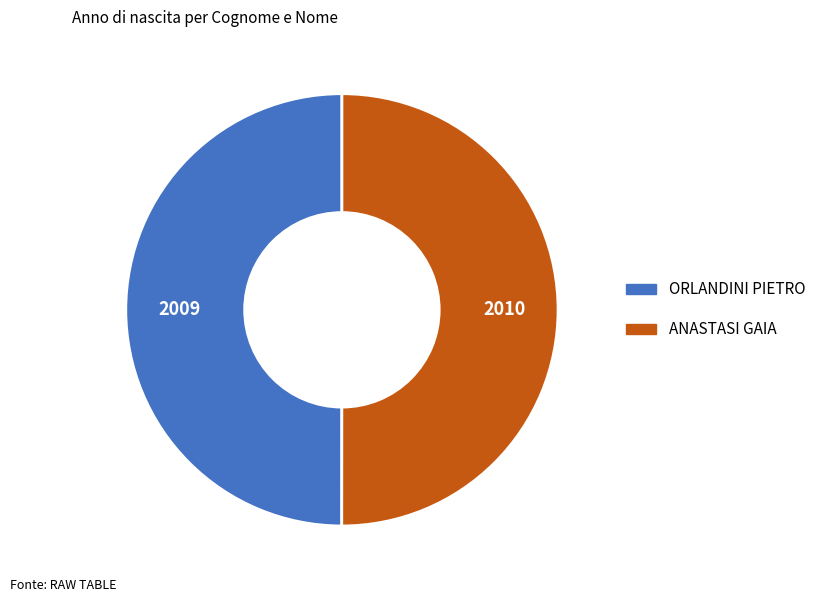

Is it true that ANASTASI GAIA is 62% of the pie?

False